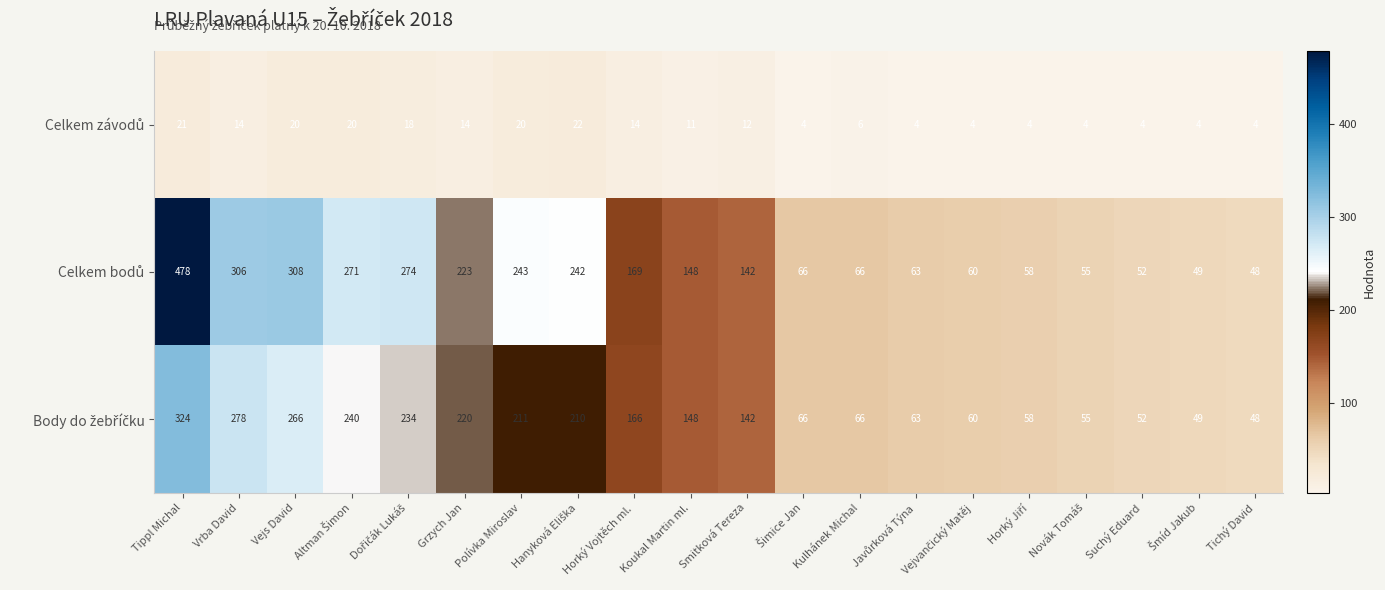

What is the difference between the highest and lowest values at Vrba David?

292